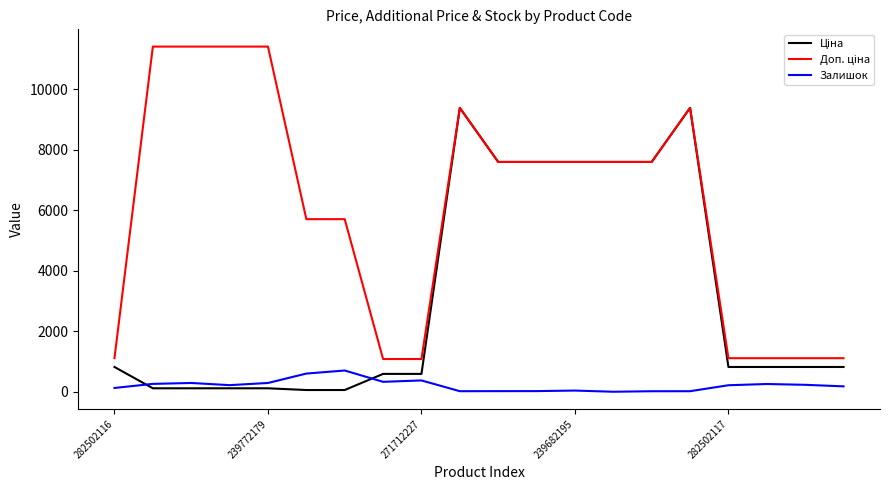

What is the greatest value displayed?

11410.0